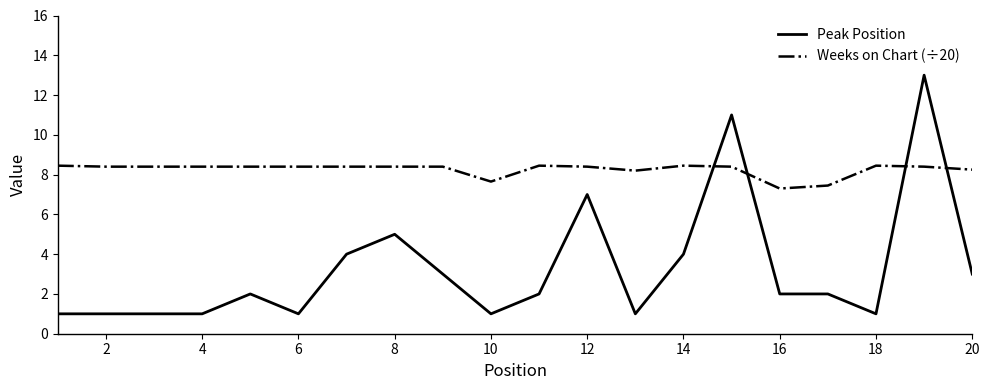

After their last crossing, which series has the higher values: Peak Position or Weeks on Chart (÷20)?

Weeks on Chart (÷20)